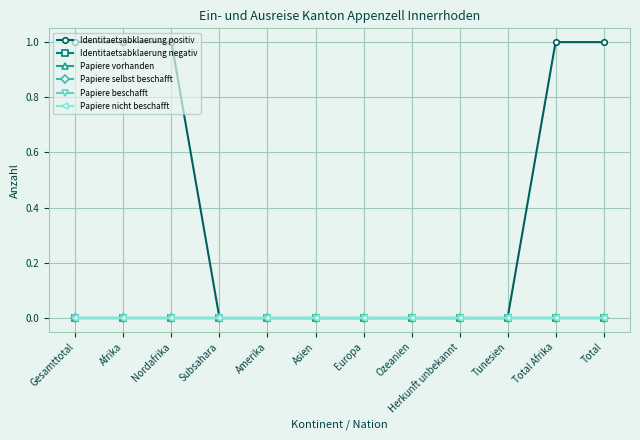

The value of Papiere beschafft at Herkunft unbekannt is 0. True or false?

True